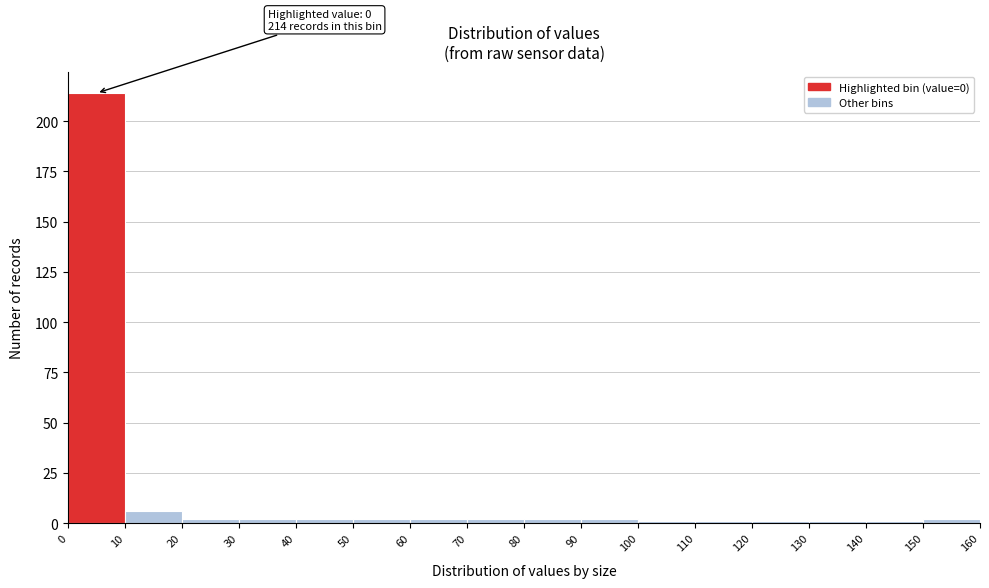

Over which range of the x-axis is the bar tallest?

0 to 10